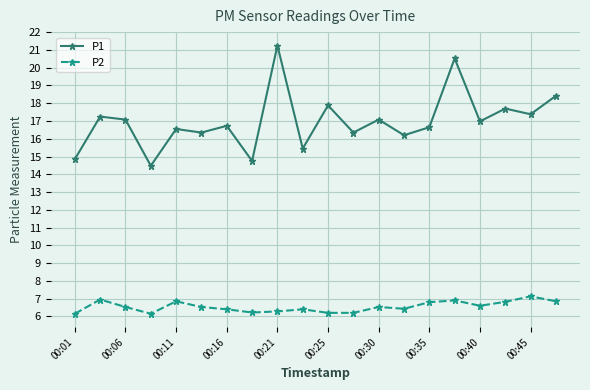

What is the difference between the maximum and minimum values in the P2 series?

1.0